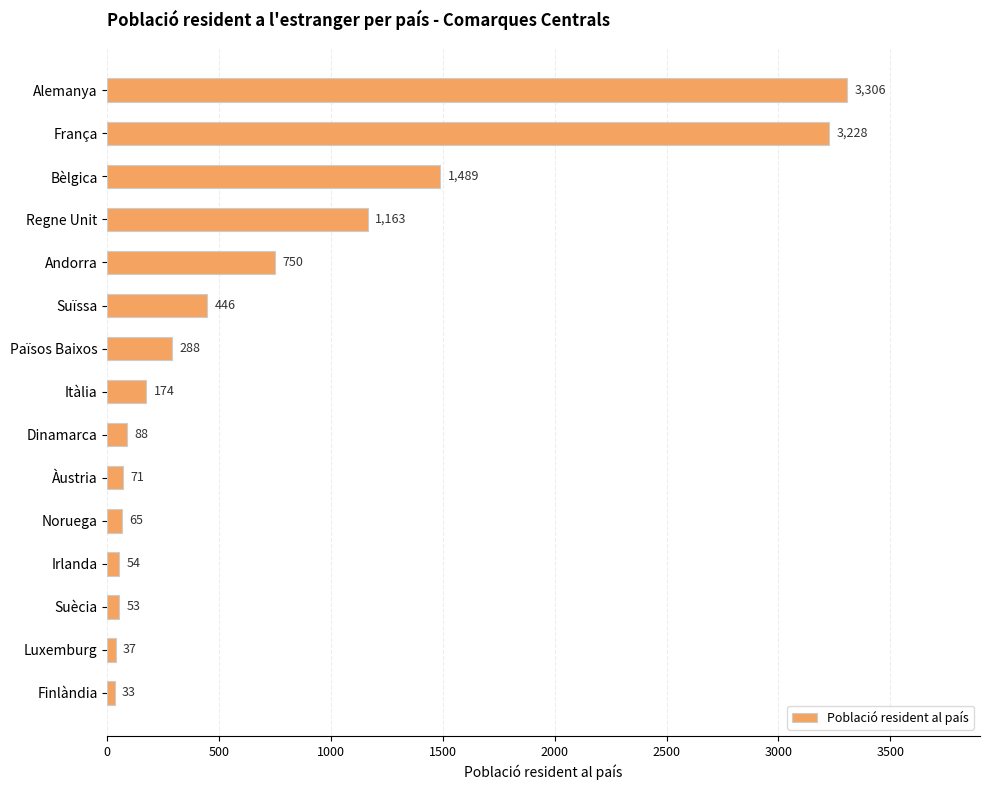

Does the chart contain any negative values?

No